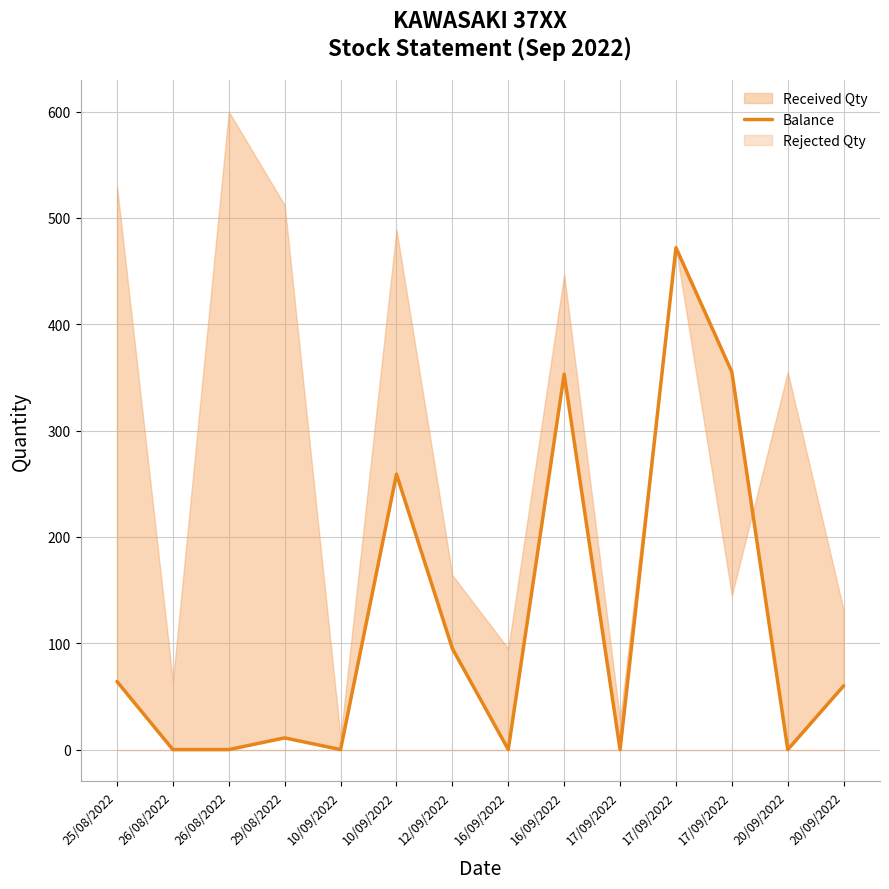

The value at 17/09/2022 is 355. True or false?

True